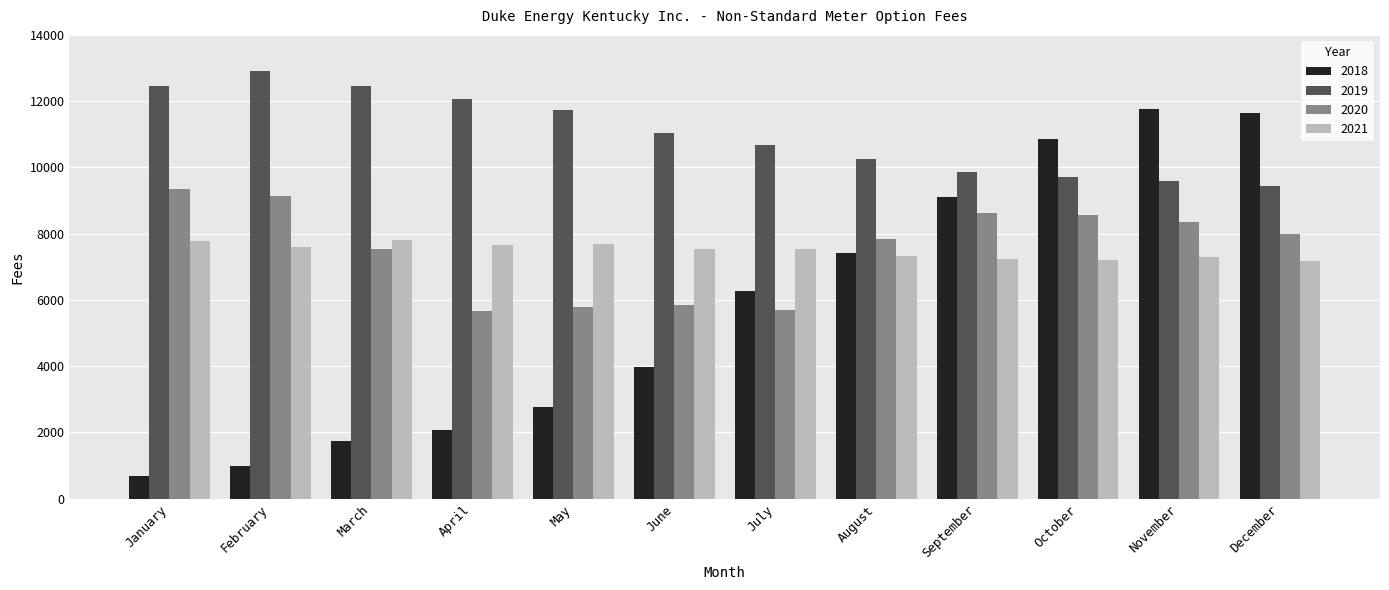

What is the sum of the 2020 values at March and October?

16125